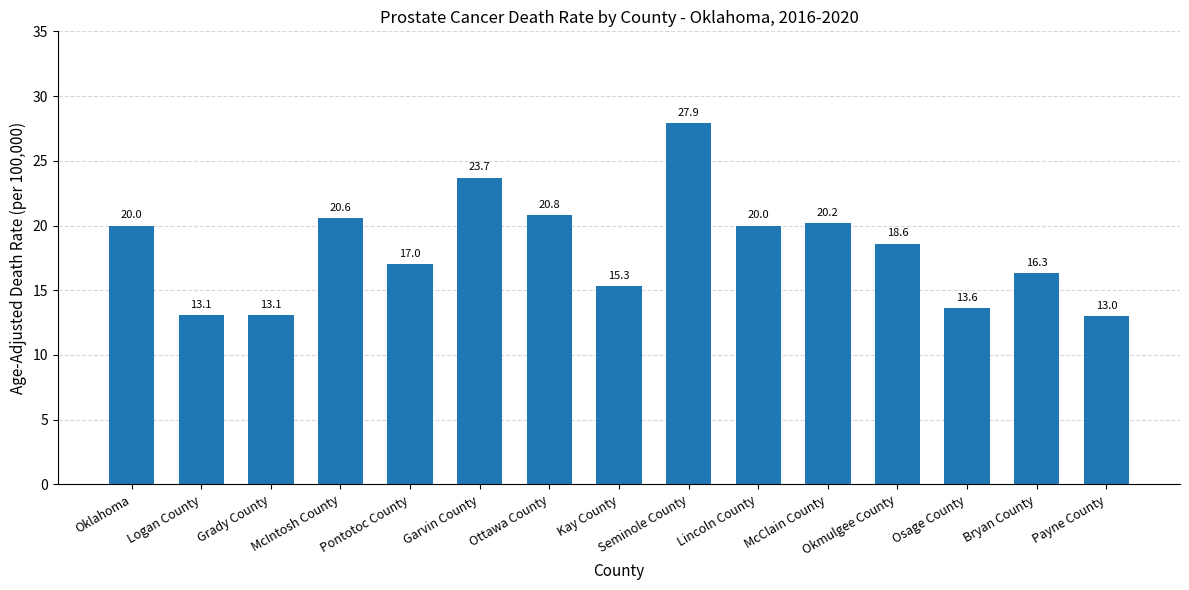

What is the label of the 10th bar from the right?

Garvin County